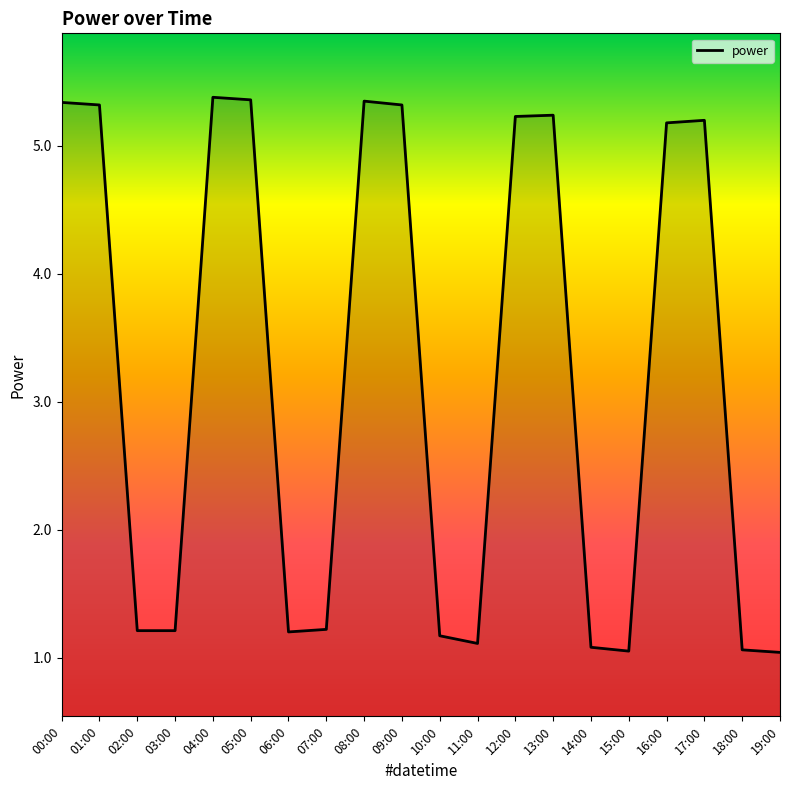

Where does the data first go above 5?

00:00